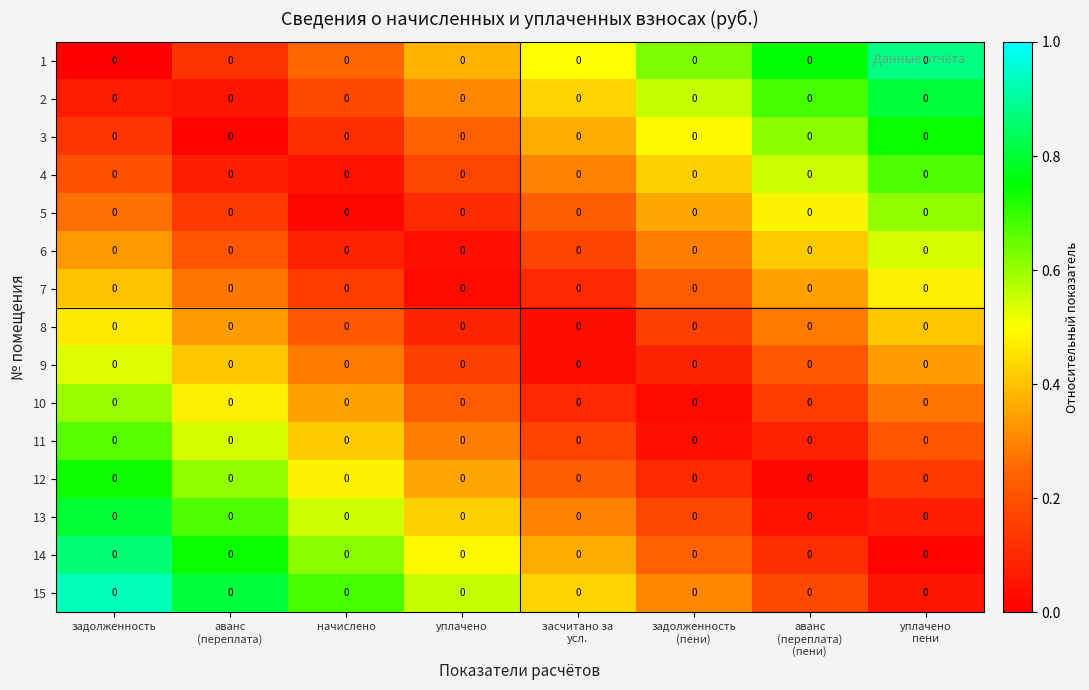

At which label does 2 reach its minimum?

аванс (переплата)